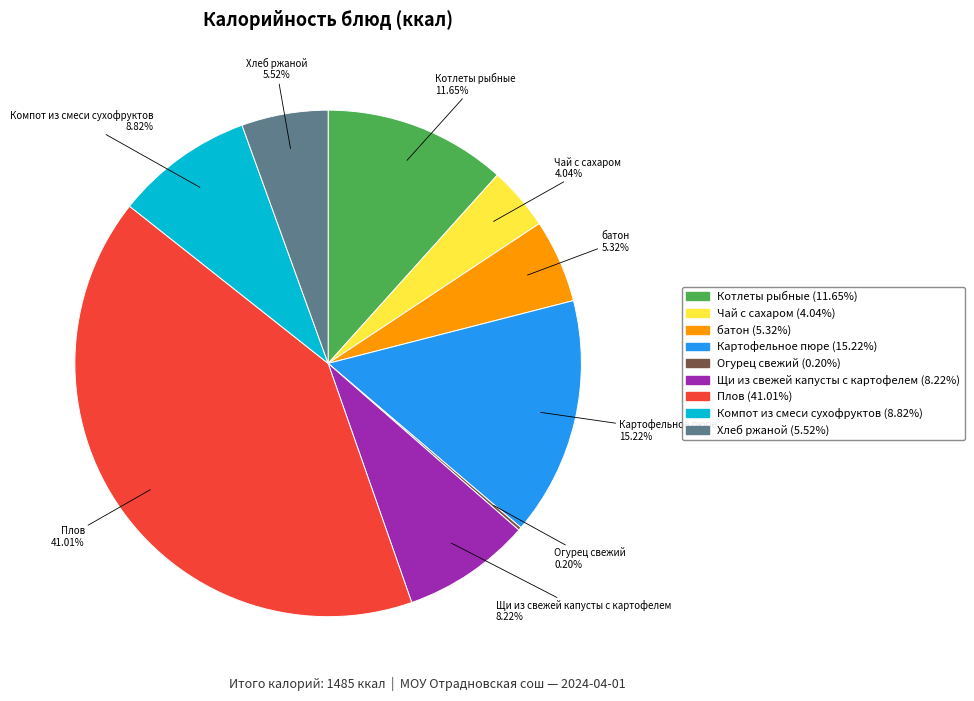

To the nearest percent, what portion does Котлеты рыбные represent?

12%